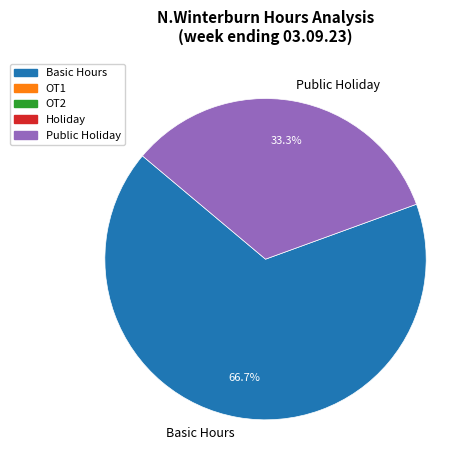

To the nearest percent, what portion does Basic Hours represent?

67%